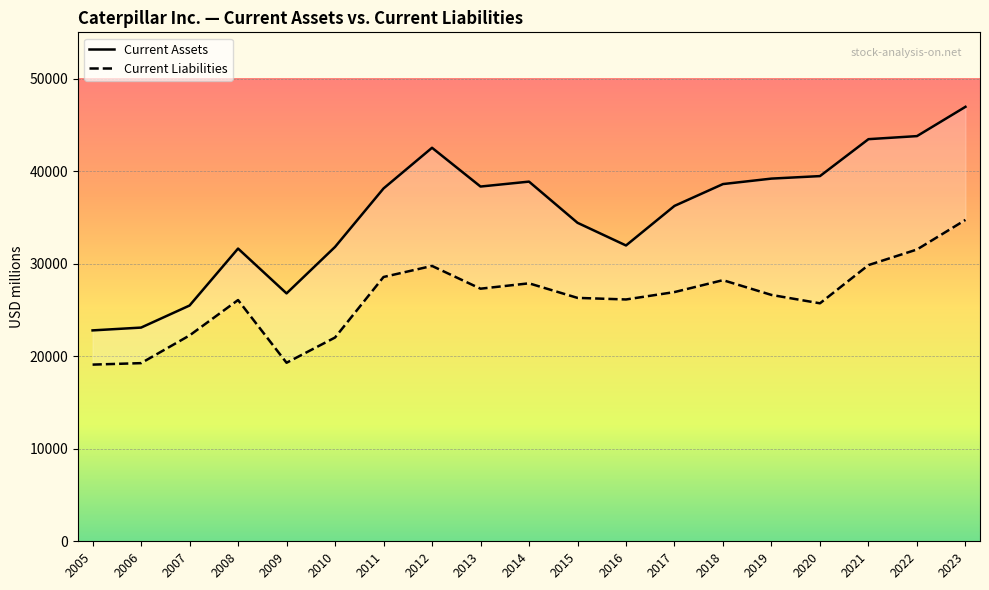

How many lines are shown in the chart?

2